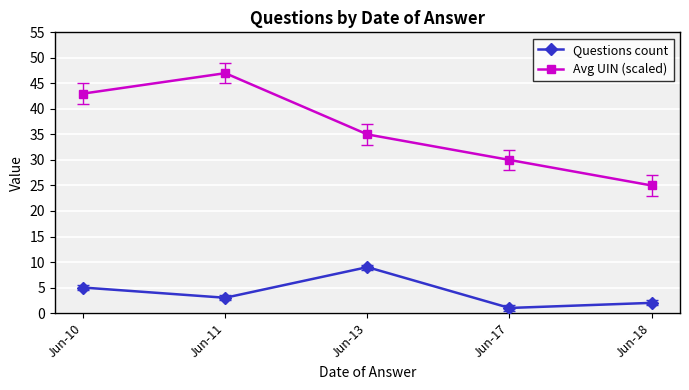

True or false: Questions count has a value of 5 at Jun-10.

True